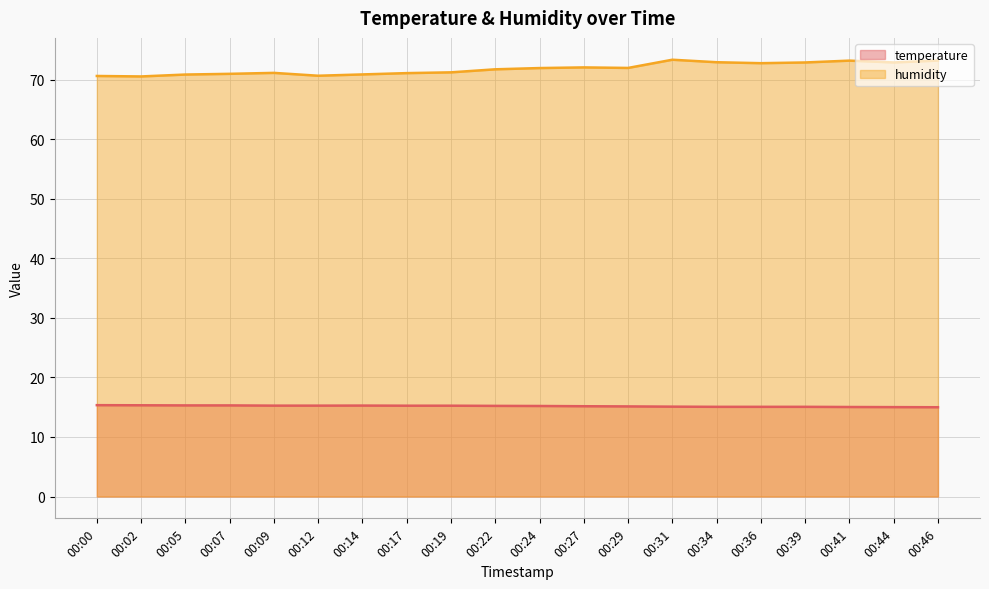

Reading left to right, transcribe all the data shown in this chart.

temperature: 00:00=15.3	00:02=15.3	00:05=15.3	00:07=15.3	00:09=15.3	00:12=15.3	00:14=15.3	00:17=15.3	00:19=15.3	00:22=15.2	00:24=15.2	00:27=15.2	00:29=15.1	00:31=15.1	00:34=15.1	00:36=15.1	00:39=15.1	00:41=15.0	00:44=15.0	00:46=15.0
humidity: 00:00=70.7	00:02=70.6	00:05=70.9	00:07=71.0	00:09=71.2	00:12=70.7	00:14=70.9	00:17=71.2	00:19=71.3	00:22=71.8	00:24=72.0	00:27=72.1	00:29=72.0	00:31=73.4	00:34=73.0	00:36=72.8	00:39=72.9	00:41=73.2	00:44=72.9	00:46=73.3